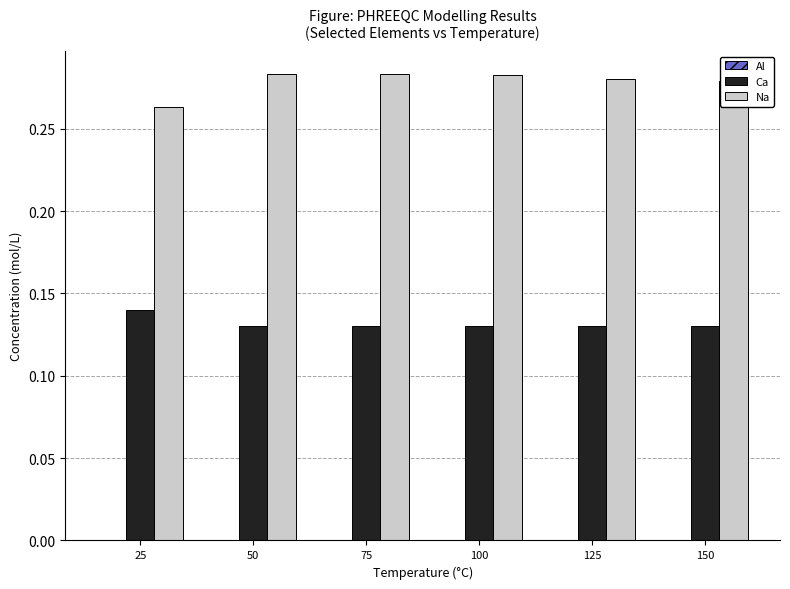

Are the bars horizontal?

No